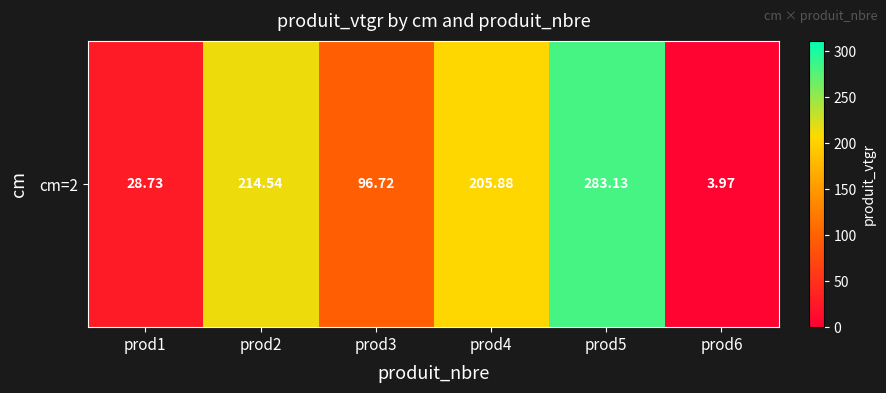

What is the difference between the maximum and minimum values?

279.2